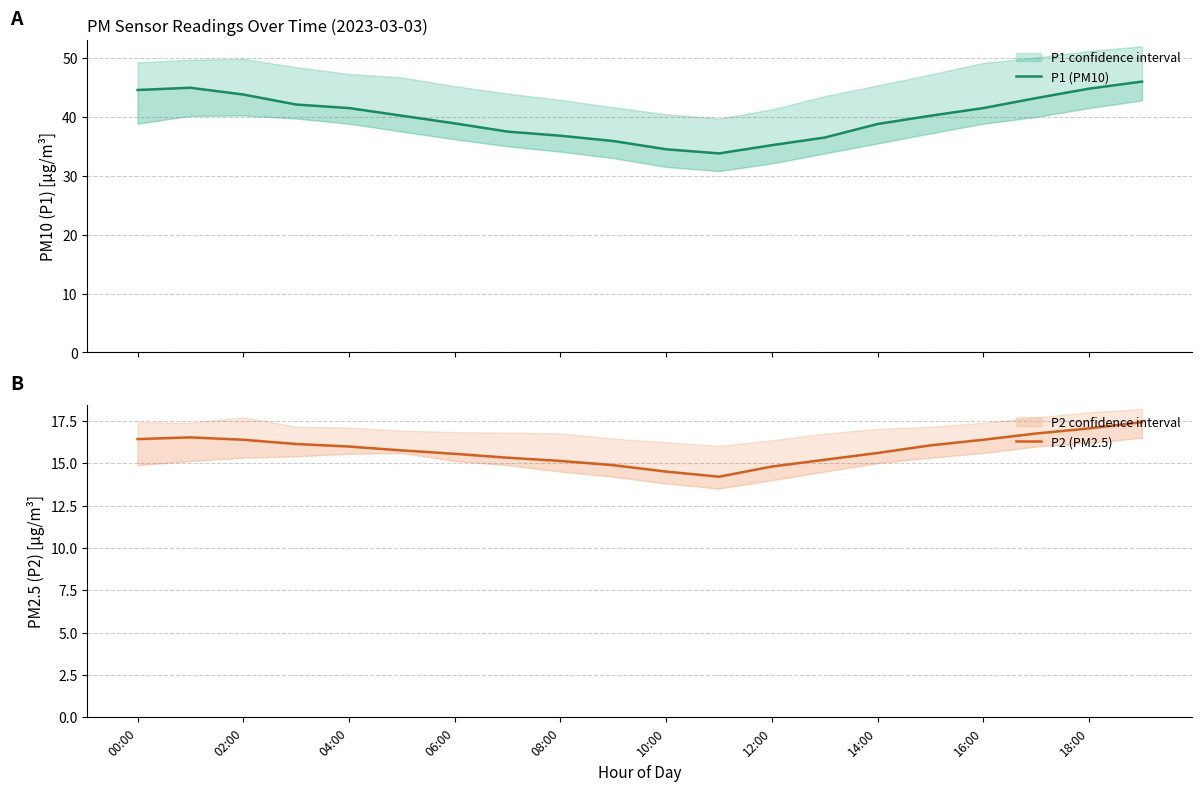

Where does the P1 (PM10) series first go above 40?

00:00